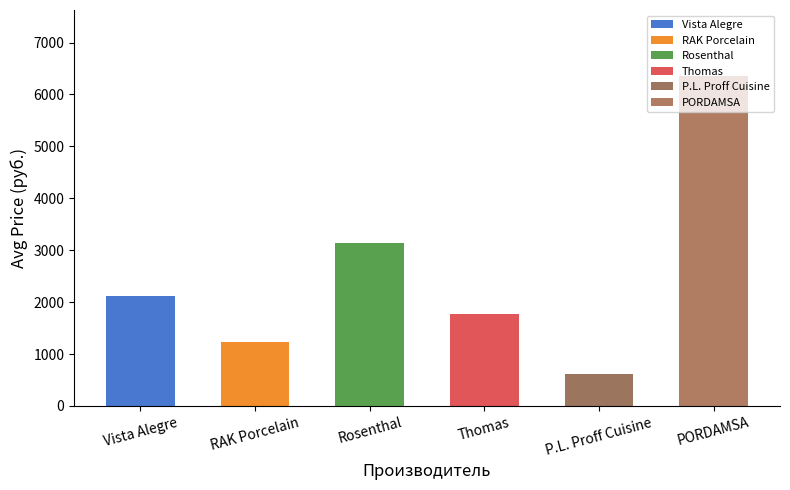

The value at PORDAMSA is 8326.7. True or false?

False